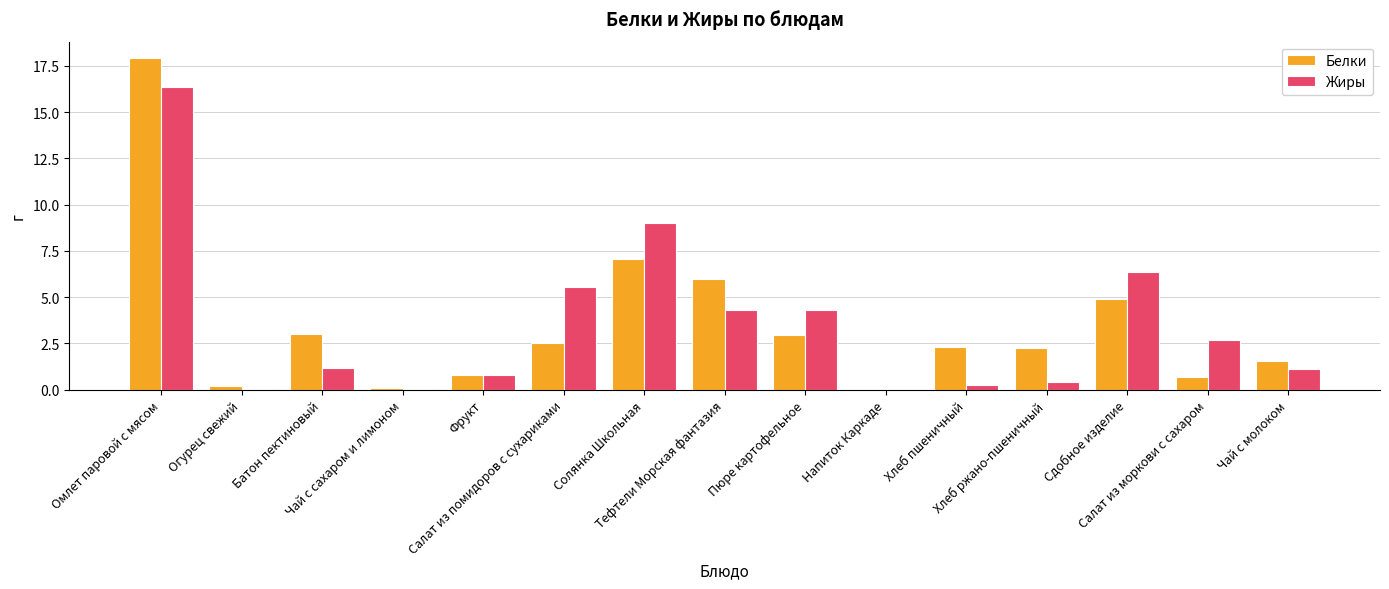

Read the Жиры value at Омлет паровой с мясом.

16.4